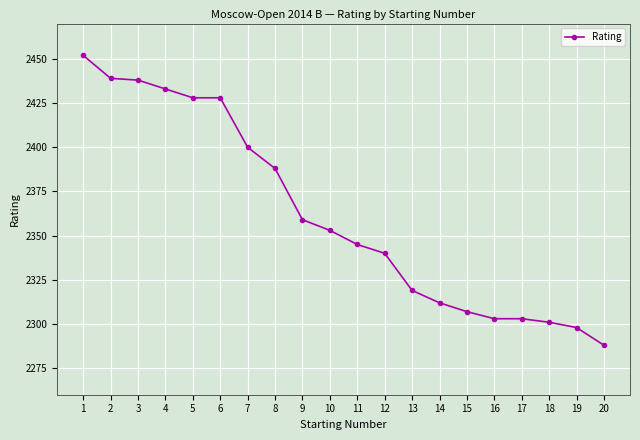

Reading left to right, transcribe all the data shown in this chart.

2452	2439	2438	2433	2428	2428	2400	2388	2359	2353	2345	2340	2319	2312	2307	2303	2303	2301	2298	2288